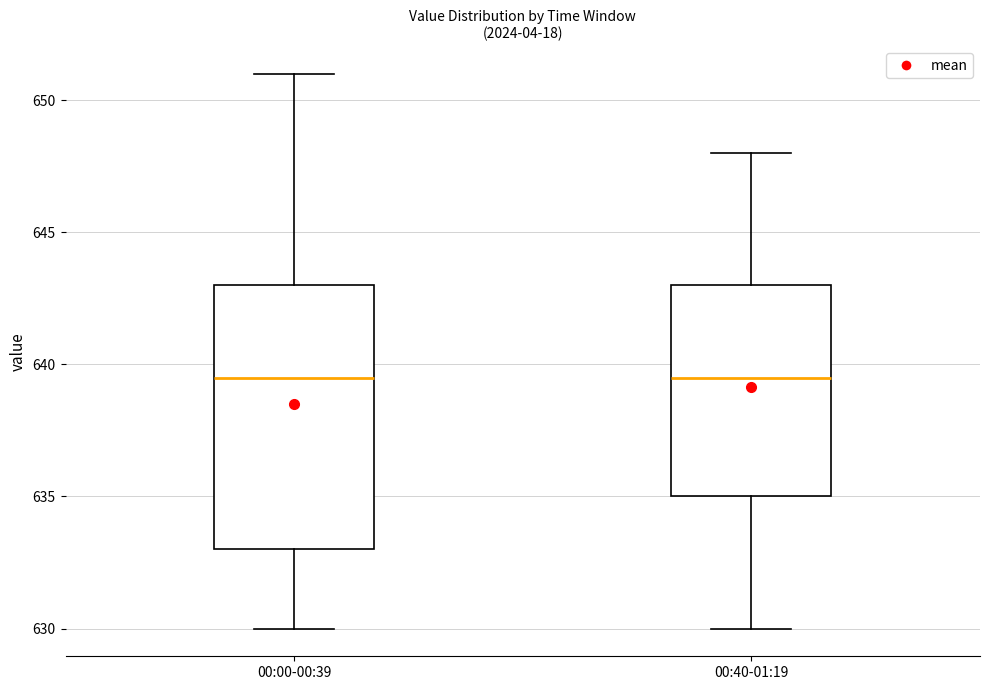

Reading left to right, read every box against the y-axis: the position of its median line, the range the box covers, and the ends of its whiskers. The values are not printed on the chart, so give them approximately, as read against the axis.

00:00-00:39: median 639.5, box 633.0 to 643.0, whiskers 630.0 to 651.0
00:40-01:19: median 639.5, box 635.0 to 643.0, whiskers 630.0 to 648.0